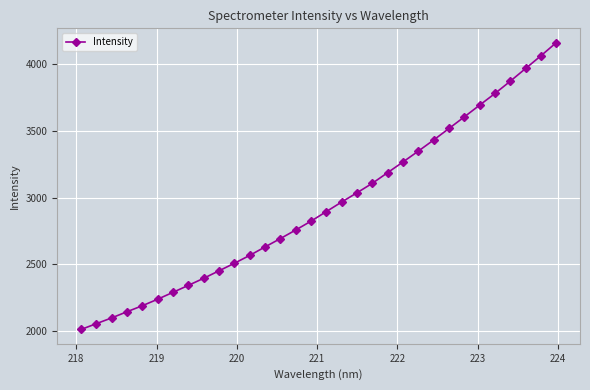

True or false: the data has more than 1 interior local peaks.

False